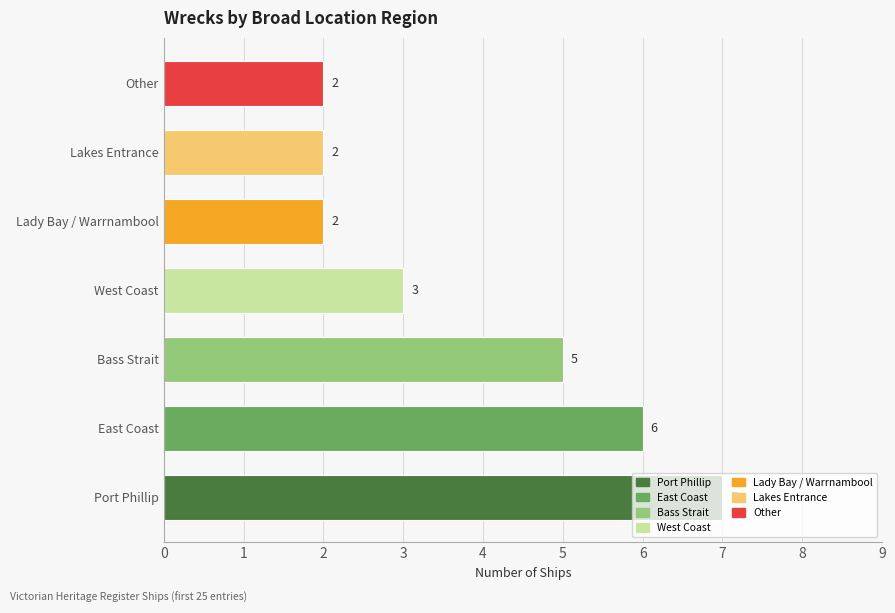

What is the difference between the second highest and second lowest values?

4